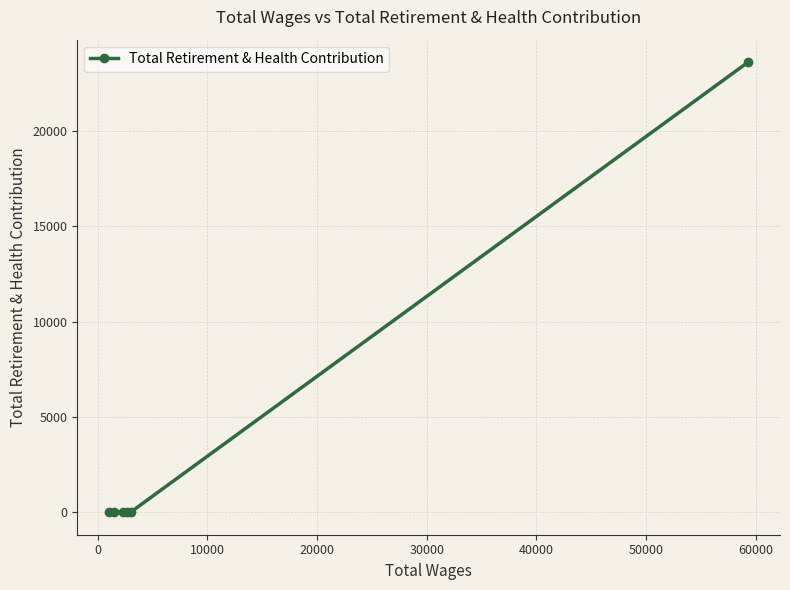

Reading right to left, extract all data points from this chart.

23621	0	0	0	0	0